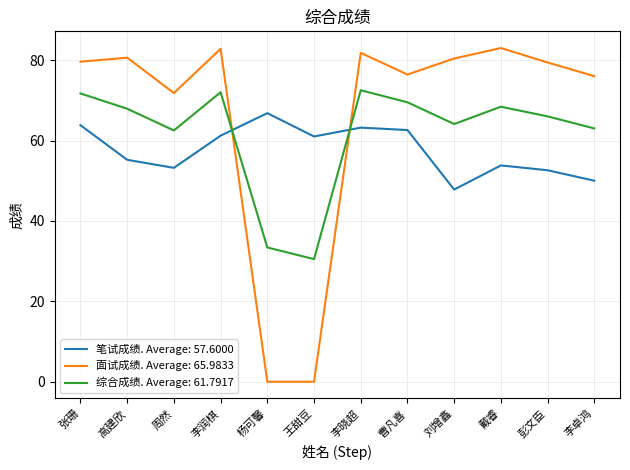

After their last crossing, which series has the higher values: 综合成绩. Average: 61.7917 or 面试成绩. Average: 65.9833?

面试成绩. Average: 65.9833